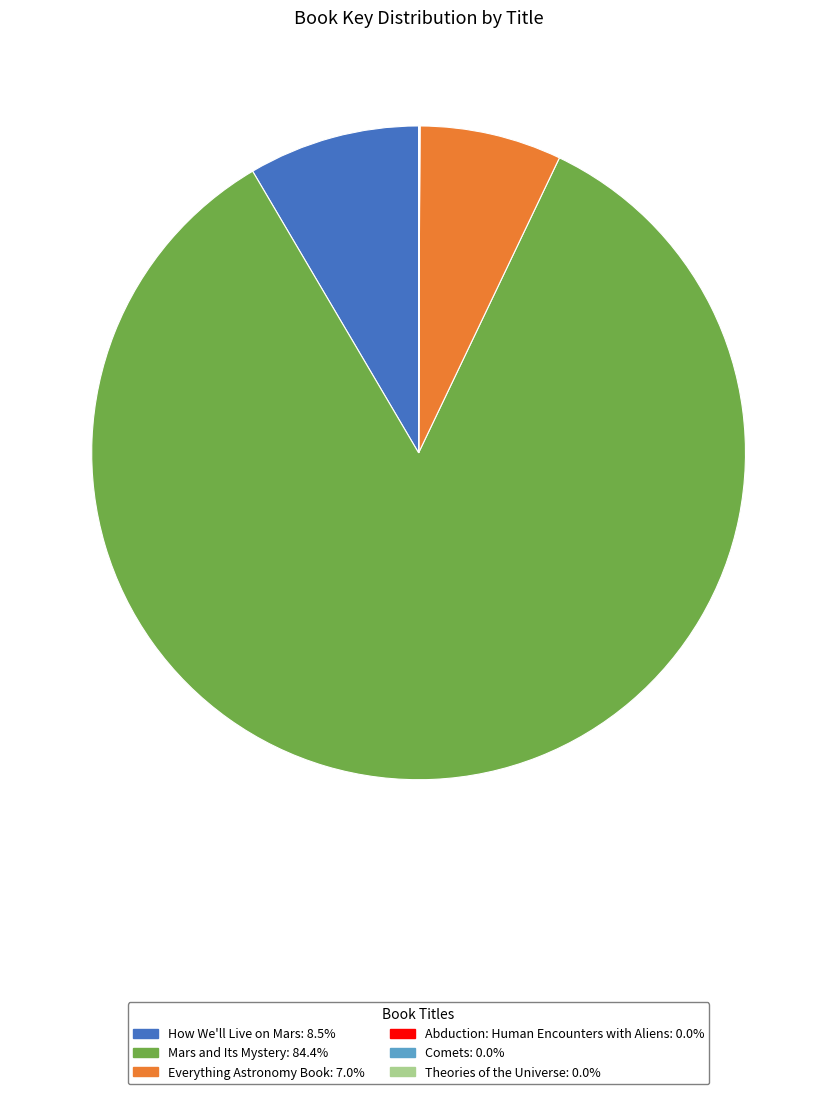

Is the sum of Everything Astronomy Book and Mars and Its Mystery greater than half?

Yes